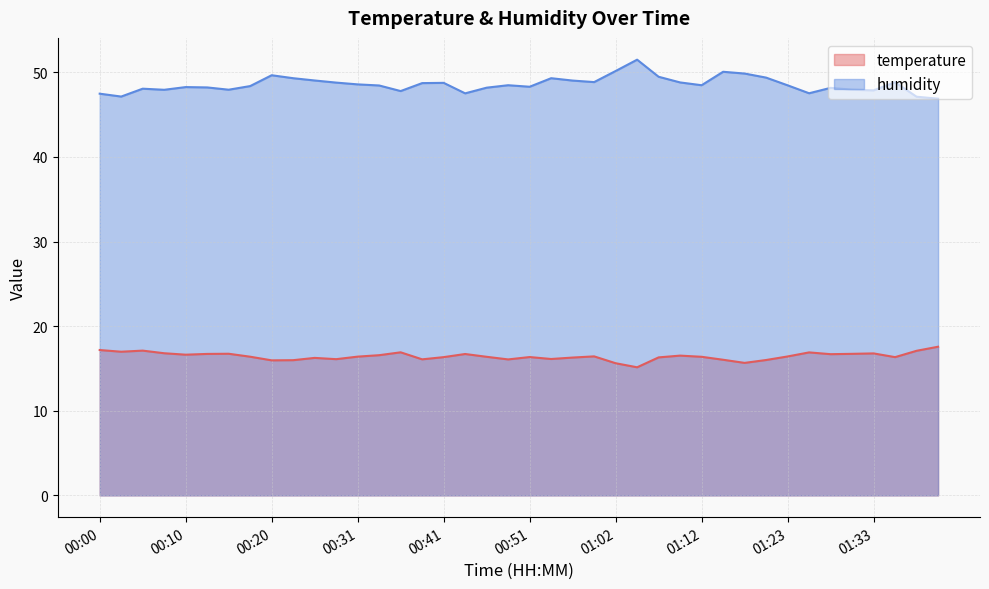

True or false: humidity and temperature intersect in this chart.

False